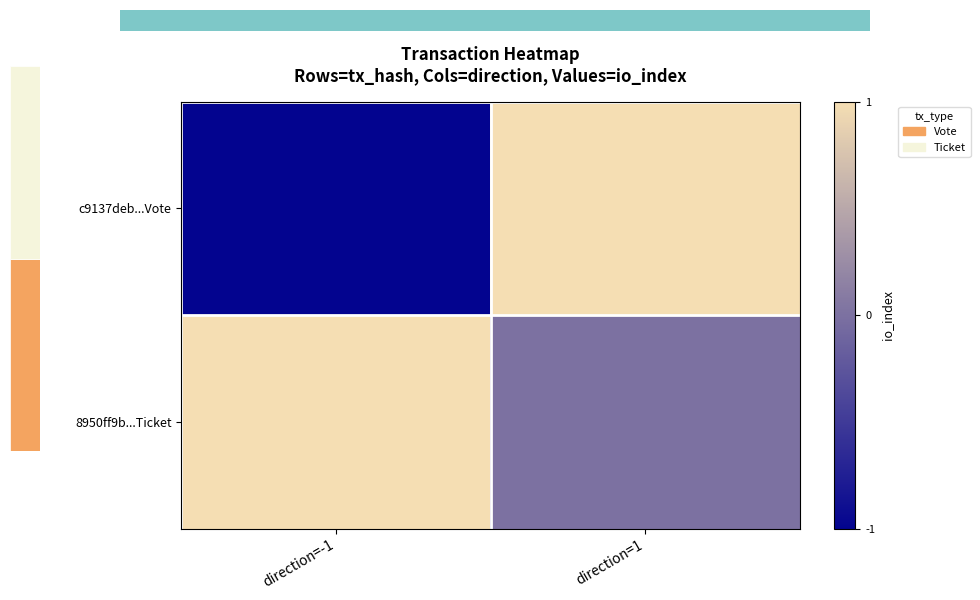

What is the spread (max minus min) of values at direction=-1?

2